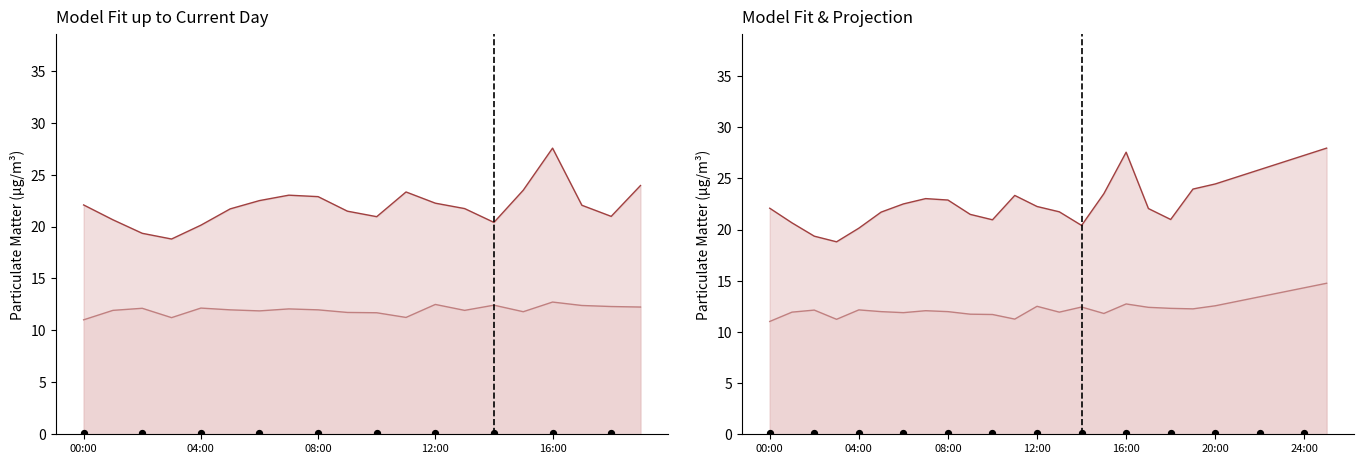

Which series reaches the maximum Y coordinate?

P1